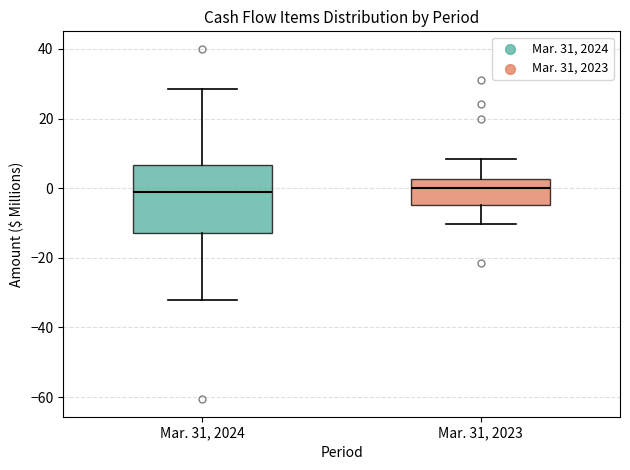

Reading left to right, read every box against the y-axis: the position of its median line, the range the box covers, and the ends of its whiskers. The values are not printed on the chart, so give them approximately, as read against the axis.

Mar. 31, 2024: median 0, box -12 to 6, whiskers -32 to 28
Mar. 31, 2023: median 0, box -4 to 2, whiskers -10 to 8